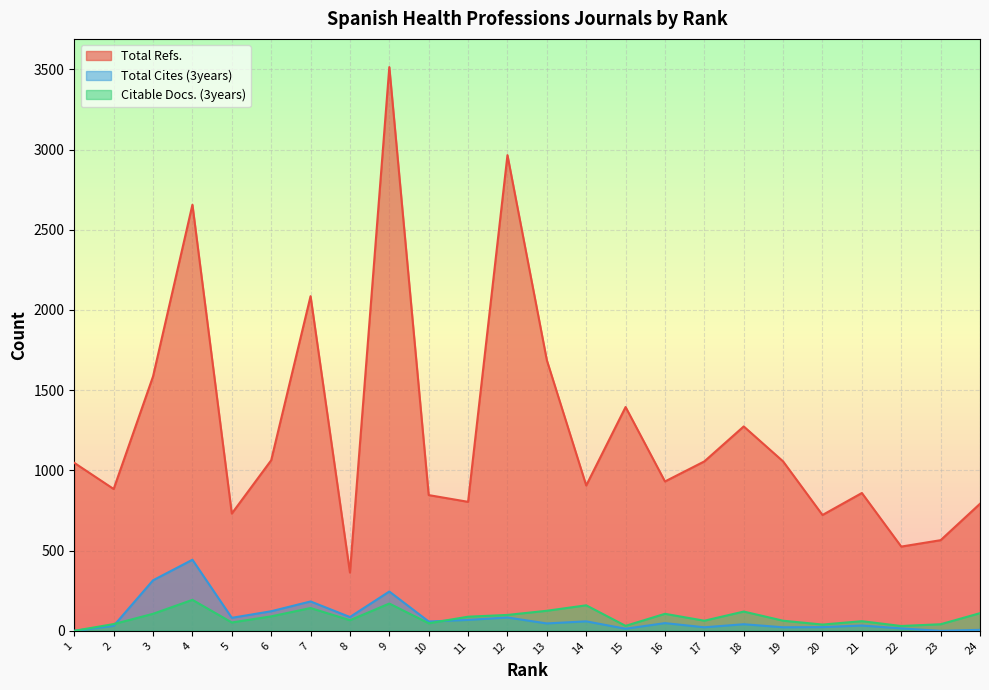

At which category does Total Cites (3years) reach its first local valley?

5